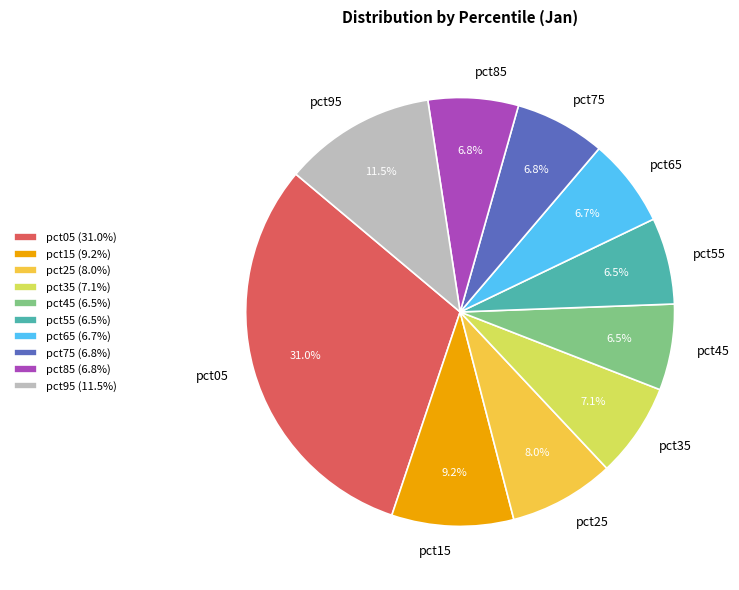

How many segments does this pie chart have?

10